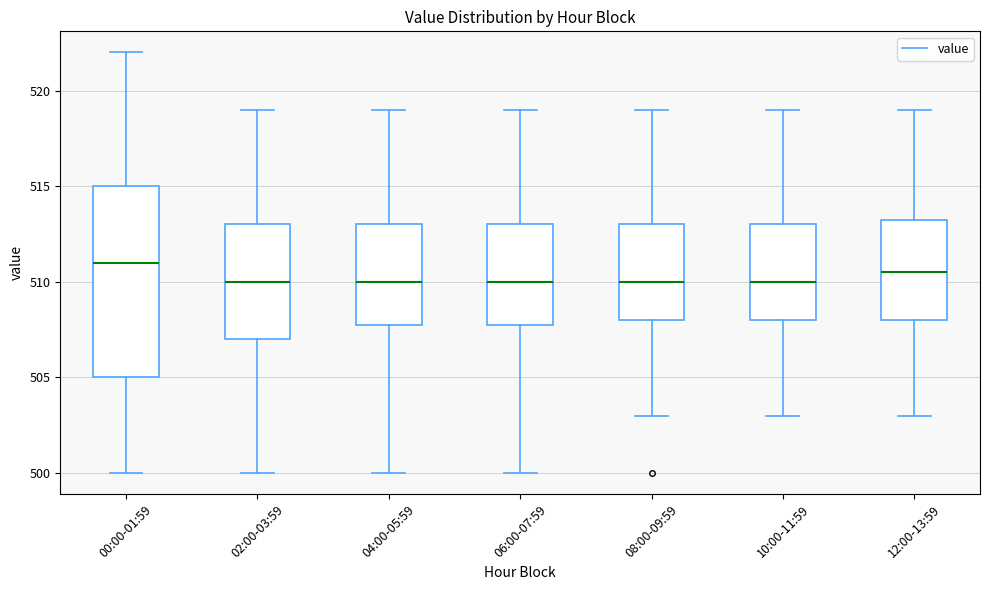

Reading left to right, read every box against the y-axis: the position of its median line, the range the box covers, and the ends of its whiskers. The values are not printed on the chart, so give them approximately, as read against the axis.

00:00-01:59: median 511.0, box 505.0 to 515.0, whiskers 500.0 to 522.0
02:00-03:59: median 510.0, box 507.0 to 513.0, whiskers 500.0 to 519.0
04:00-05:59: median 510.0, box 508.0 to 513.0, whiskers 500.0 to 519.0
06:00-07:59: median 510.0, box 508.0 to 513.0, whiskers 500.0 to 519.0
08:00-09:59: median 510.0, box 508.0 to 513.0, whiskers 503.0 to 519.0
10:00-11:59: median 510.0, box 508.0 to 513.0, whiskers 503.0 to 519.0
12:00-13:59: median 510.5, box 508.0 to 513.5, whiskers 503.0 to 519.0